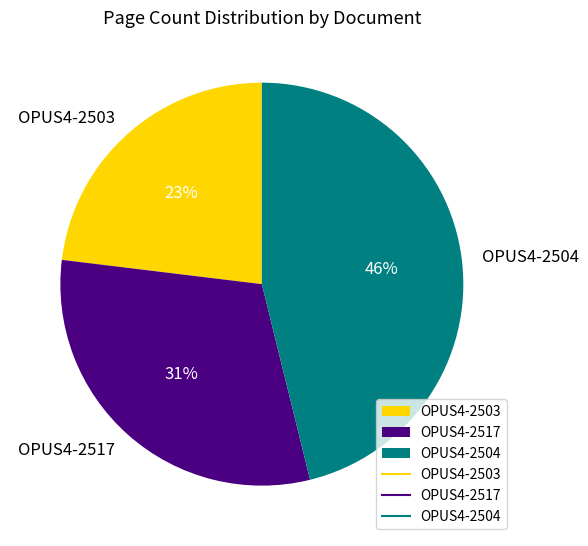

True or false: OPUS4-2517 accounts for 31% of the total.

True